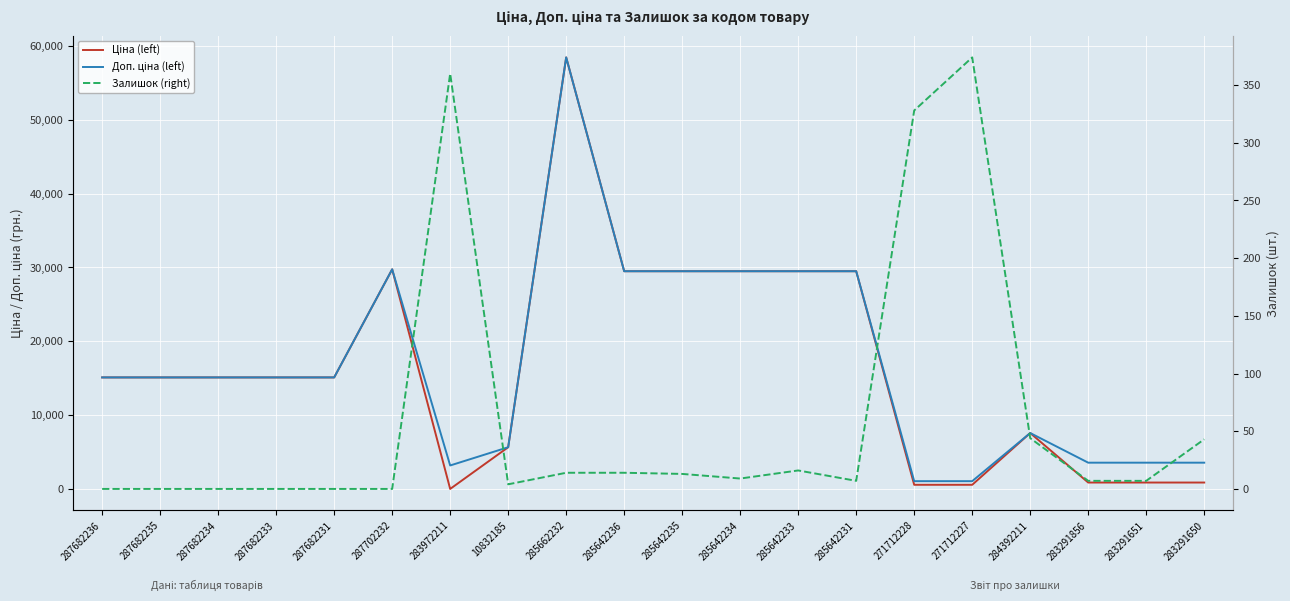

What is the label of the 17th point from the left?

284392211